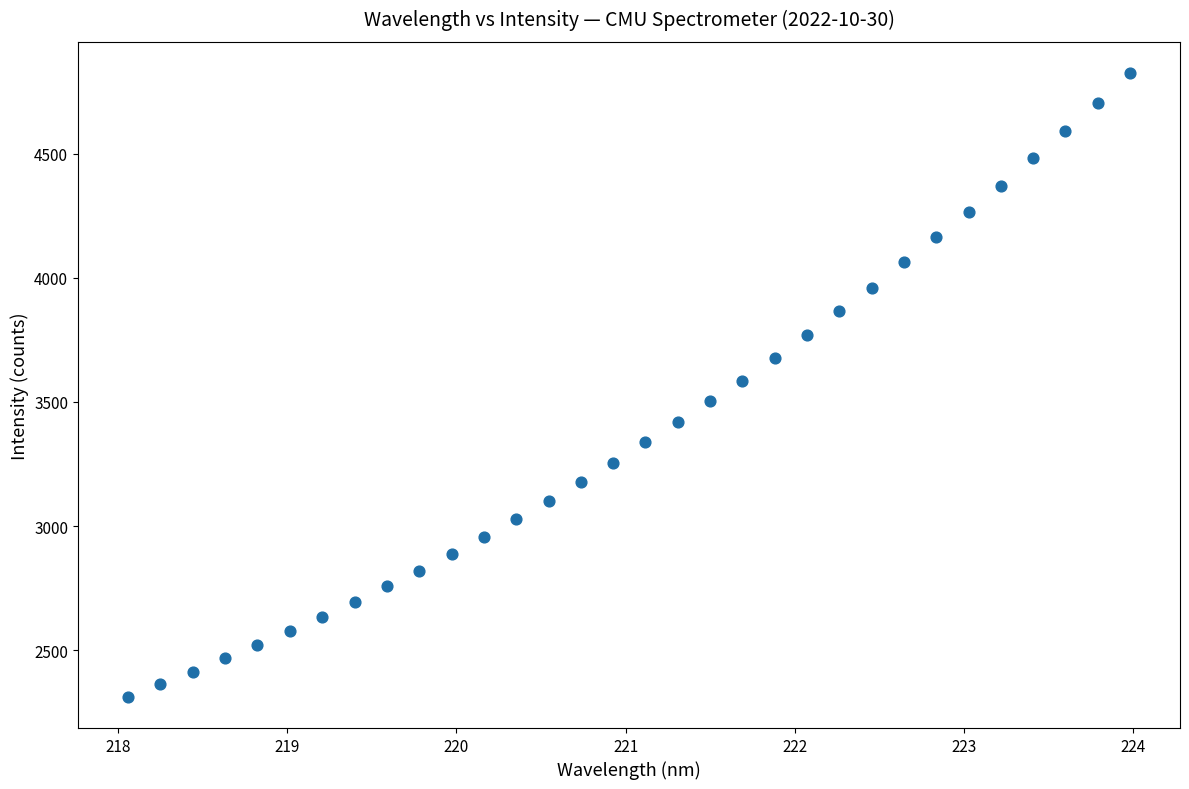

What is the range of X values (max minus min)?

5.9